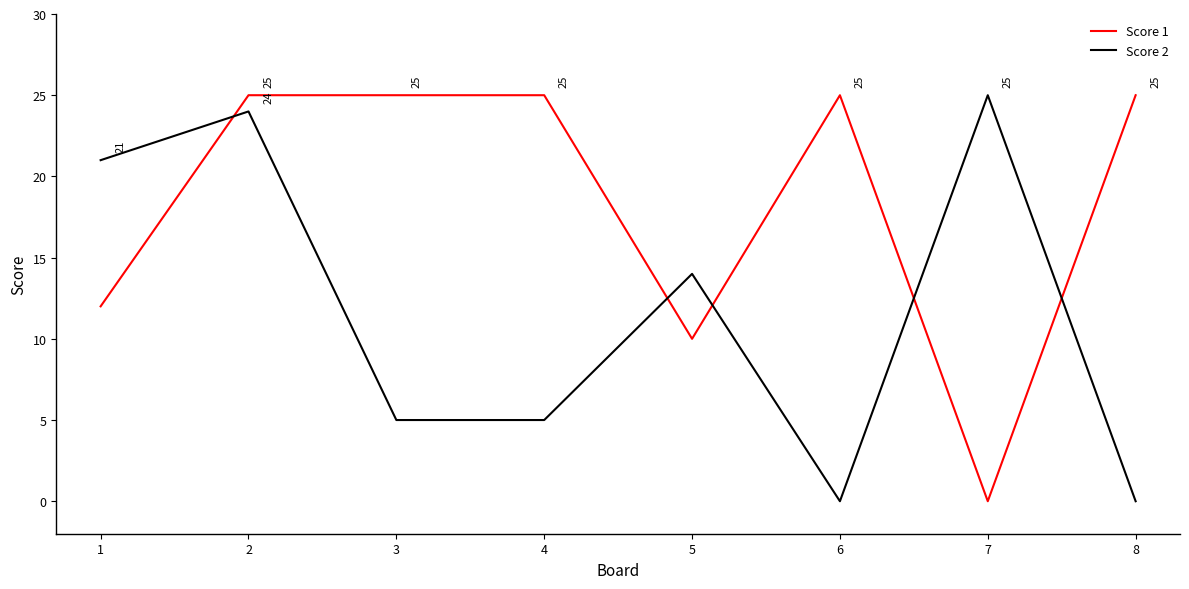

What is the difference between the highest and lowest values at 5?

4